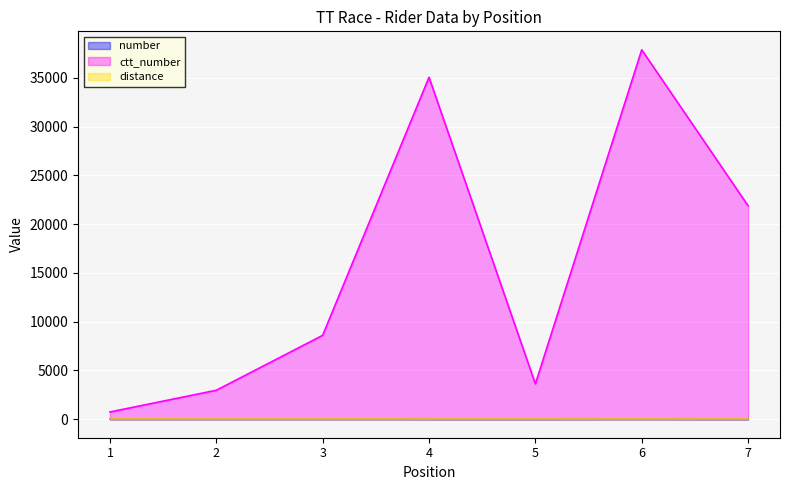

How many lines are shown in the chart?

3